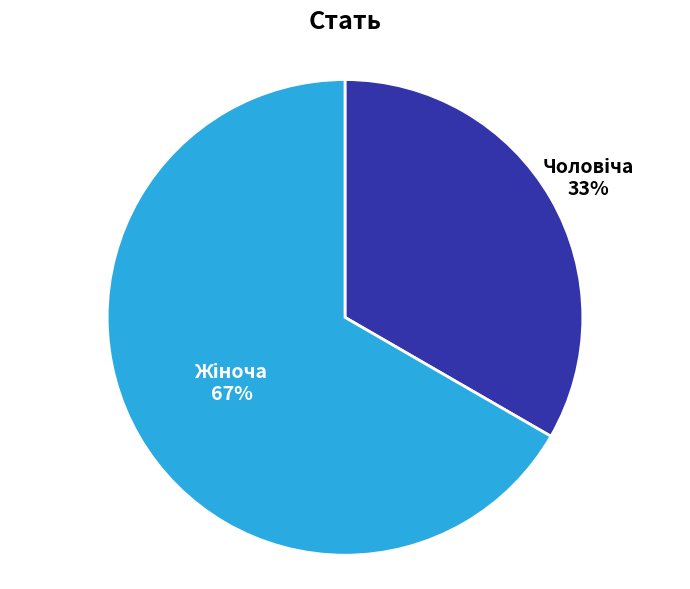

Does any single category account for the majority?

Yes